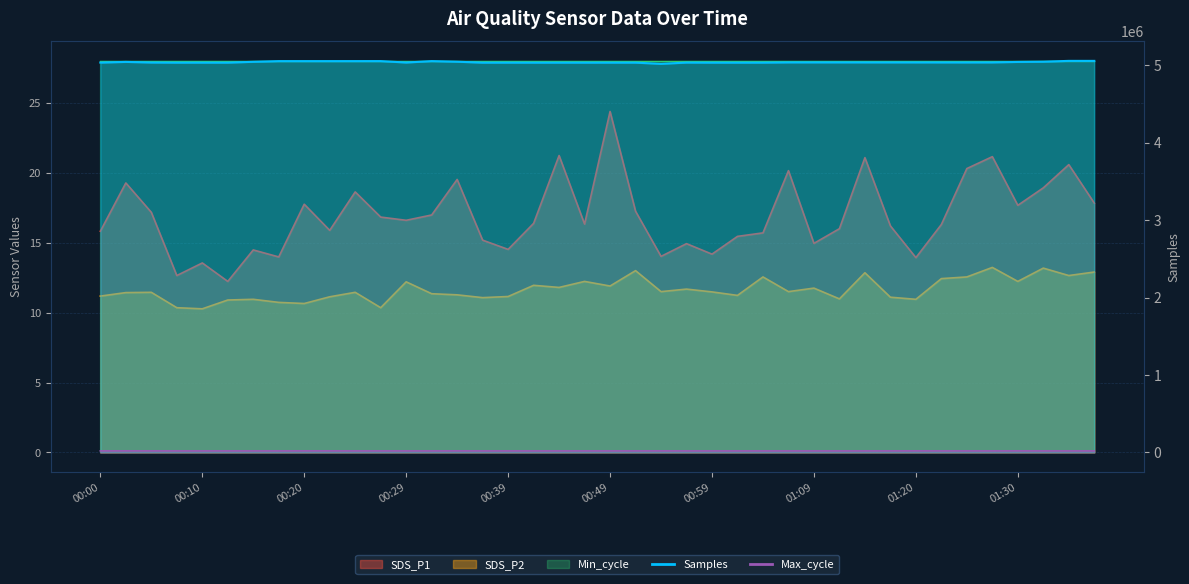

What is the value of the SDS_P1 point at the 21st from the left?

24.4